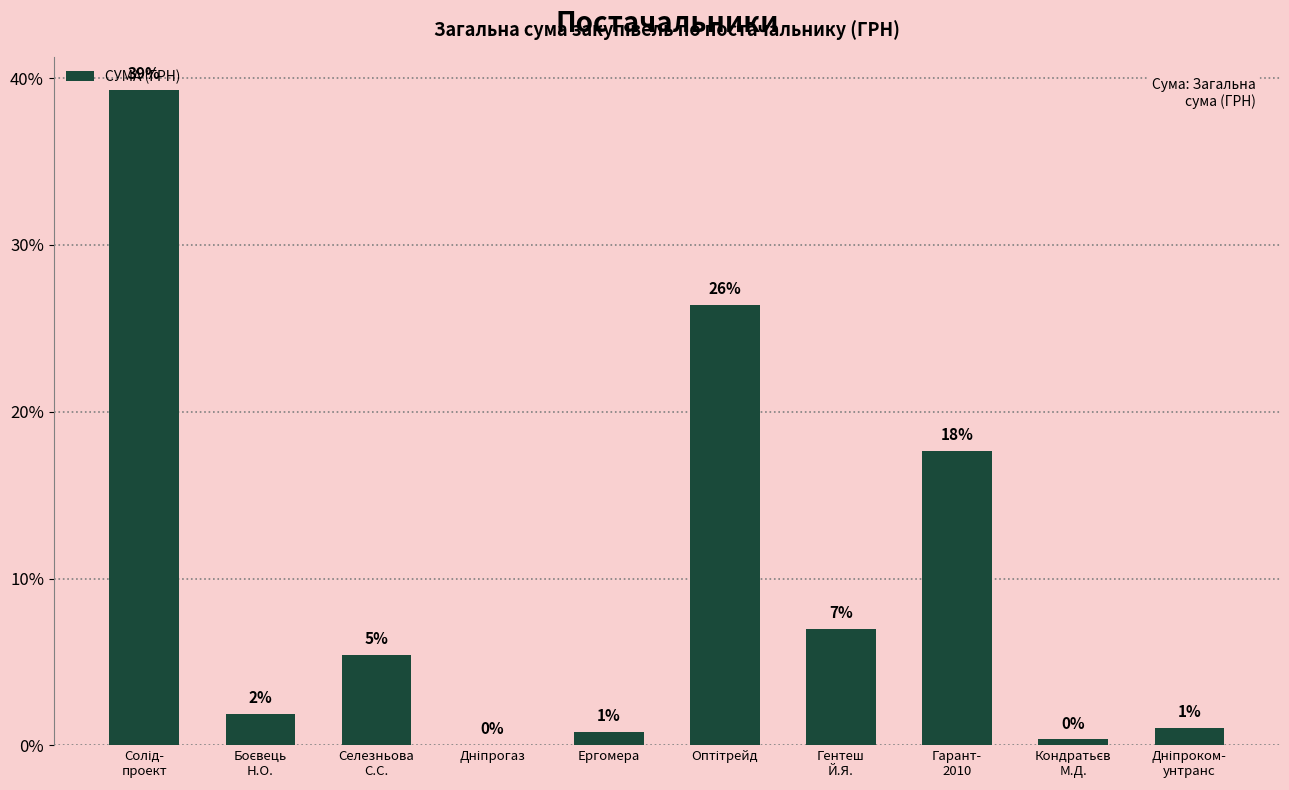

List the labels in order of value, smallest first.

Дніпрогаз, Кондратьєв
М.Д., Ергомера, Дніпроком-
унтранс, Боєвець
Н.О., Селезньова
С.С., Гентеш
Й.Я., Гарант-
2010, Оптітрейд, Солід-
проект